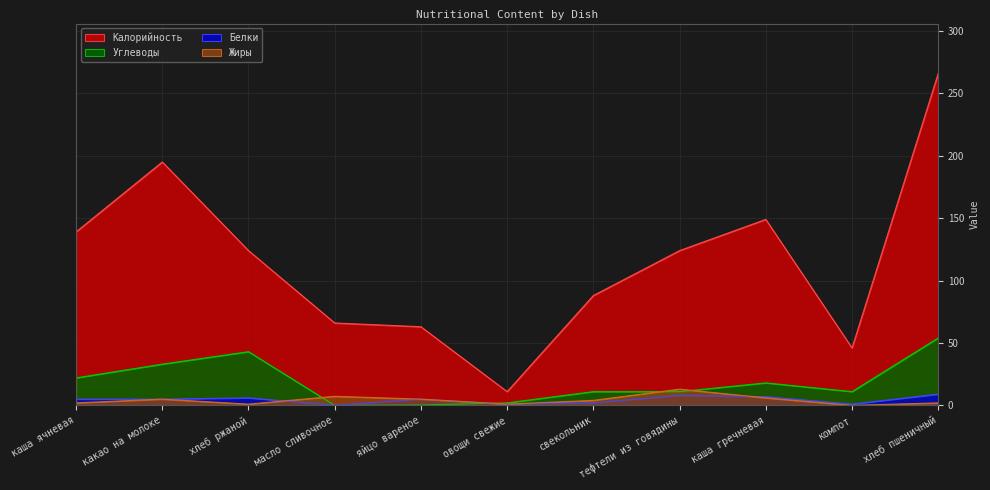

Reading left to right, extract all data points from this chart.

Калорийность: 139.0	195.0	124.0	66.0	63.0	11.0	88.0	124.0	149.0	46.0	266.0
Белки: 5.0	5.0	6.0	0.1	5.0	1.0	2.0	8.0	7.0	1.0	9.0
Жиры: 2.0	5.0	1.0	7.2	5.0	1.0	4.0	13.0	6.0	0.0	2.0
Углеводы: 22.0	33.0	43.0	0.0	0.3	2.0	11.0	11.0	18.0	11.0	54.0